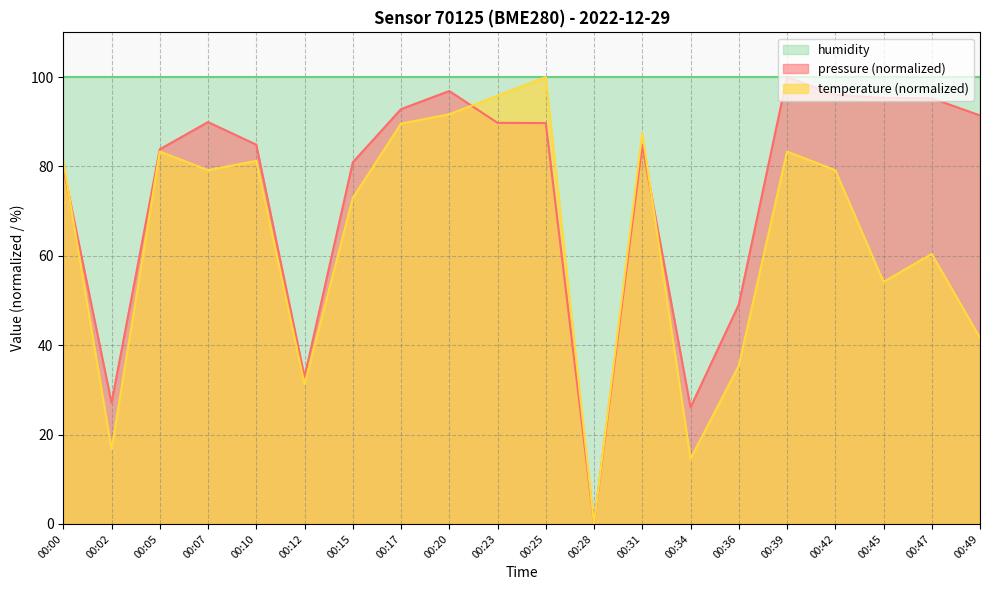

Count the number of data series in this chart.

3